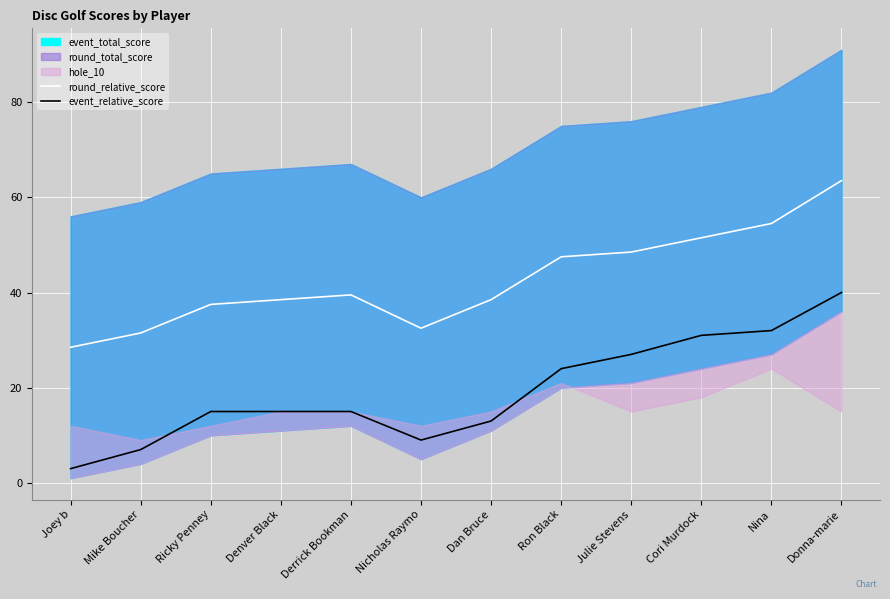

At which label does event_relative_score first exceed 15?

Ron Black